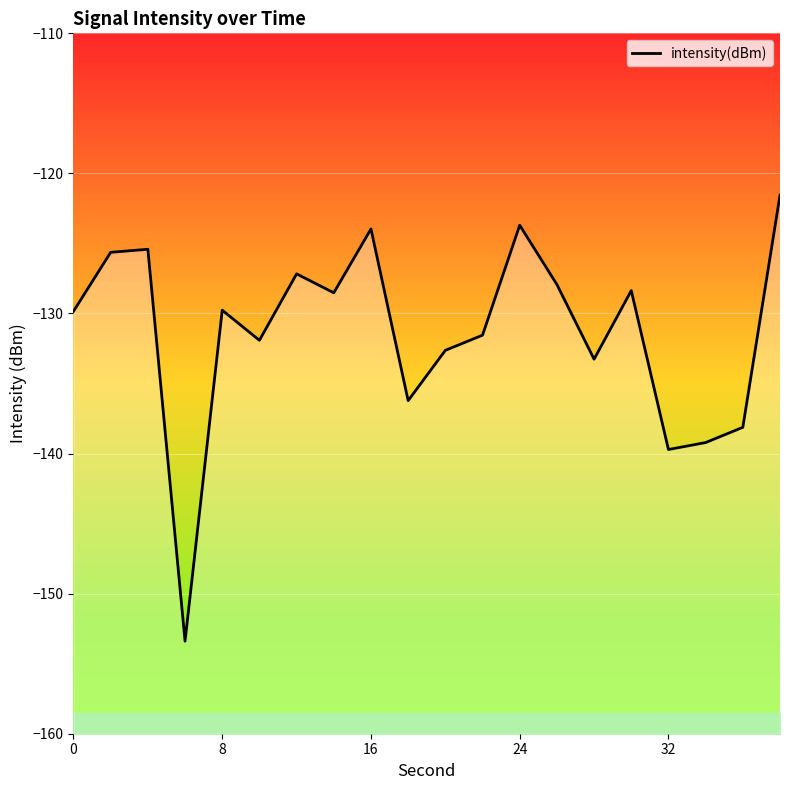

True or false: the data shows -173.0 at 8.

False